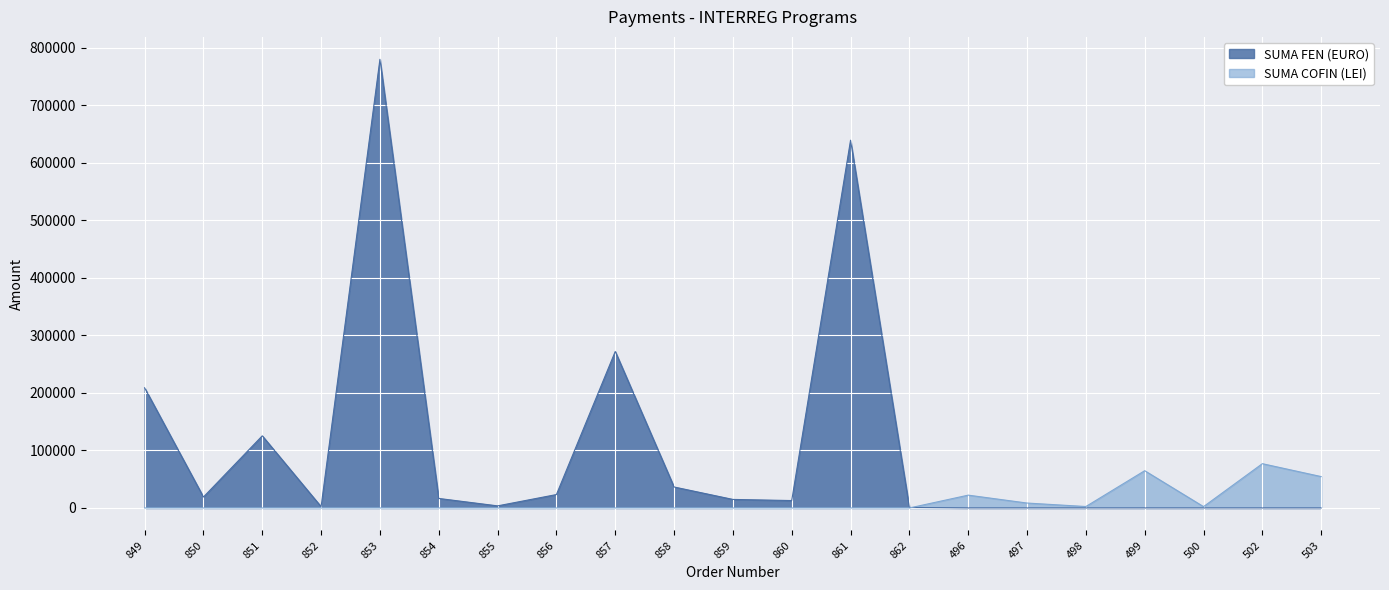

Rank the series by their average value, from highest to lowest.

SUMA FEN (EURO), SUMA COFIN (LEI)